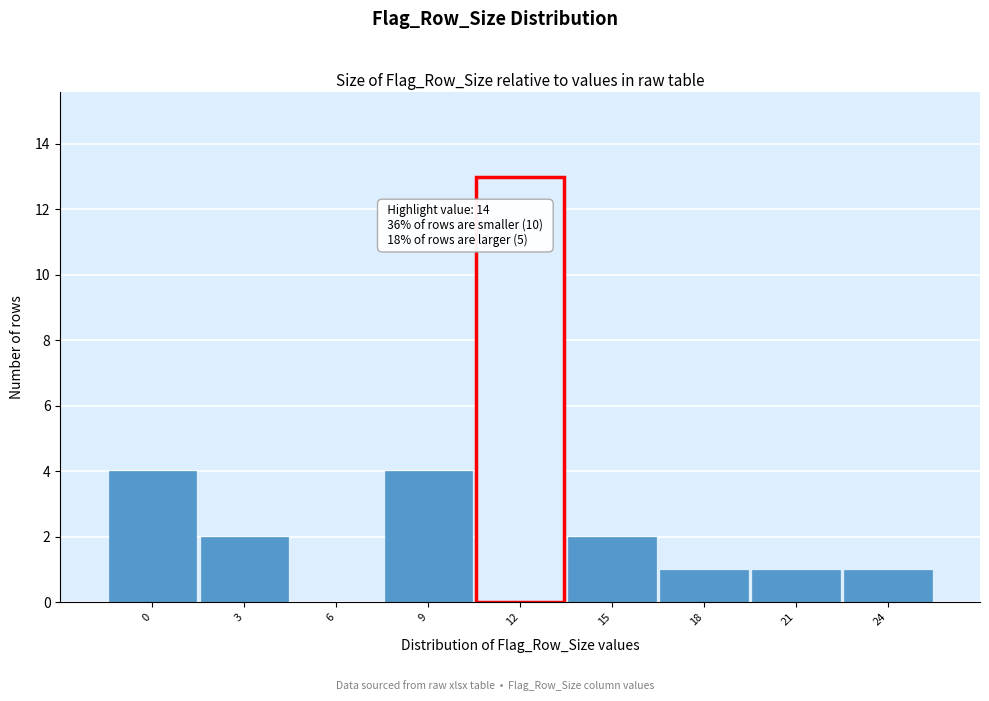

Reading right to left, transcribe all the data shown in this chart.

24=1	21=1	18=1	15=2	12=13	9=4	6=0	3=2	0=4